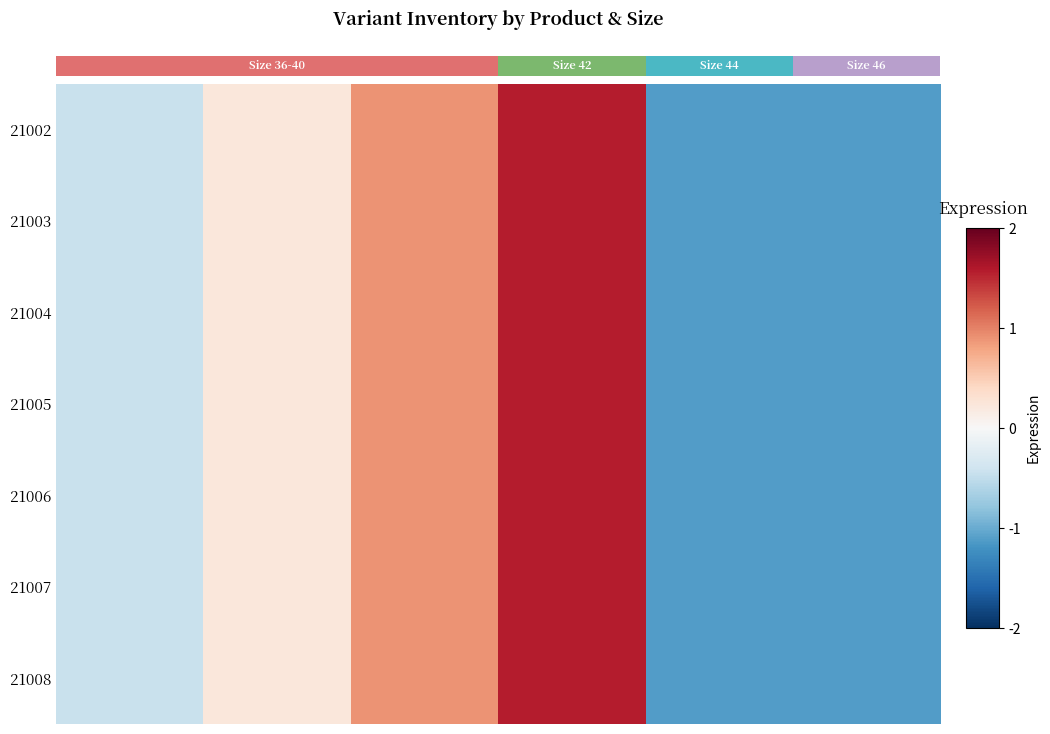

Where does the 21005 series first go above 0?

38